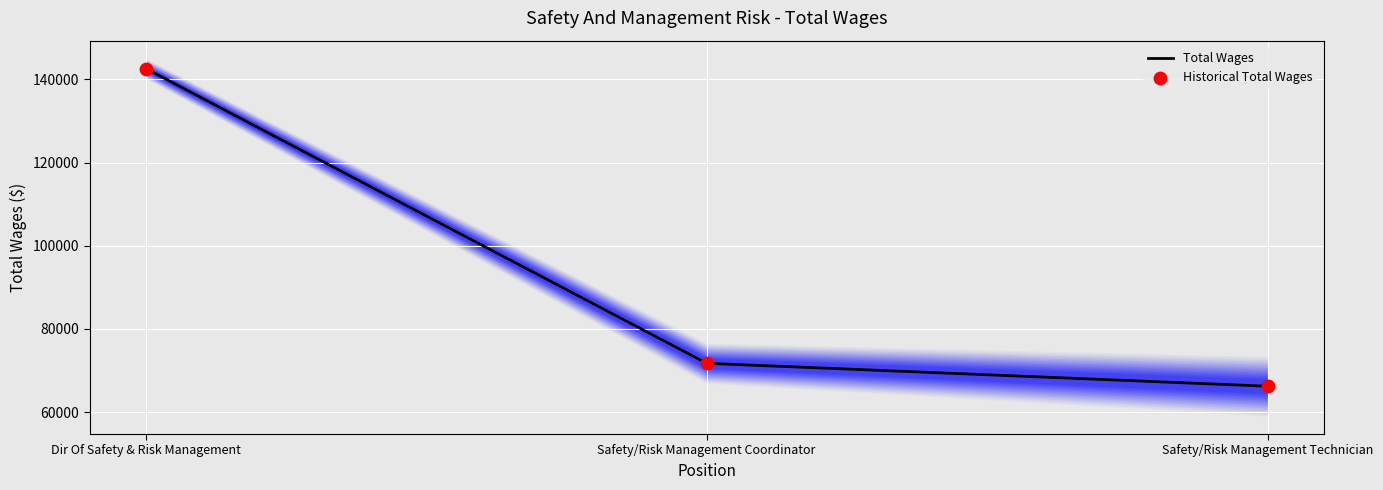

Is the value of Historical Total Wages at Dir Of Safety & Risk Management greater than the value of Total Wages at Safety/Risk Management Technician?

Yes